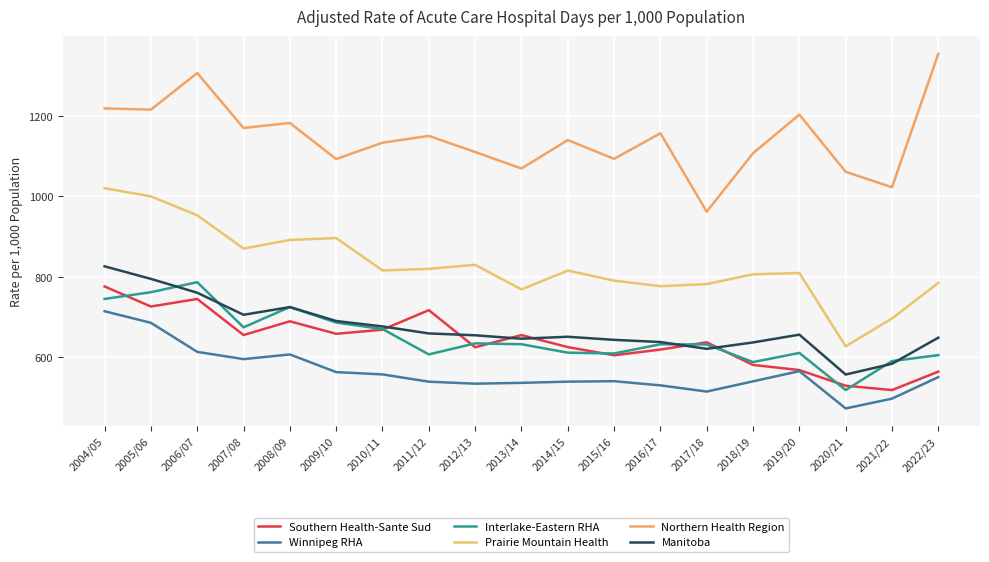

What is the smallest value displayed?

473.5